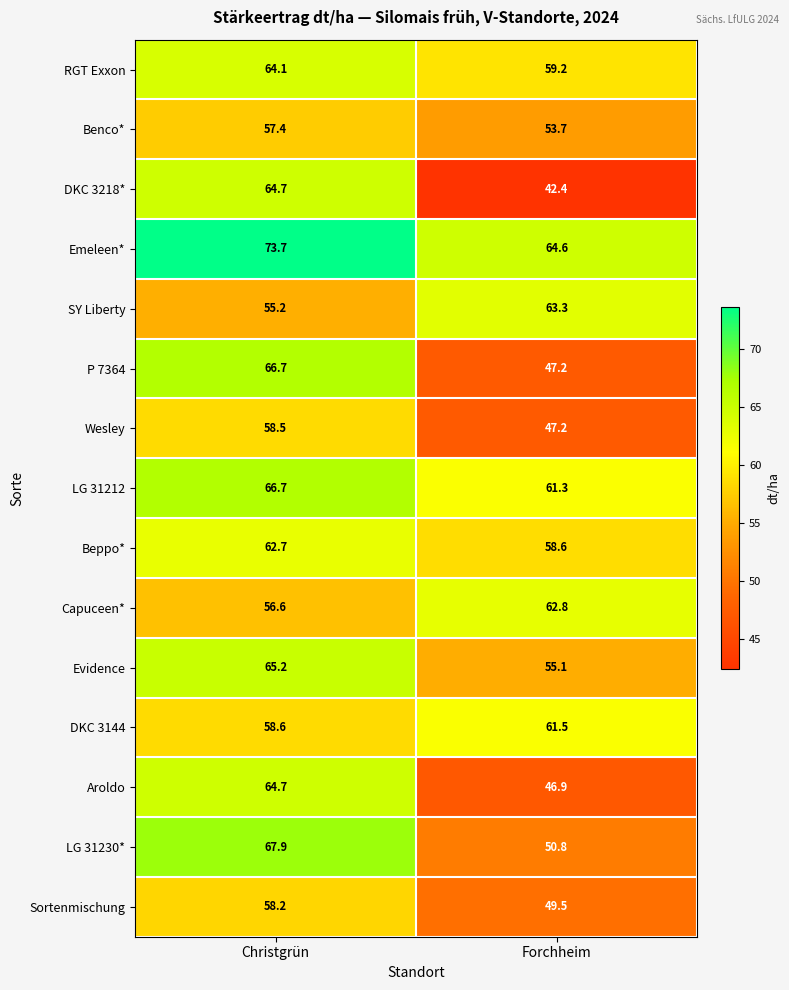

At which label is Emeleen* closest to 69?

Forchheim